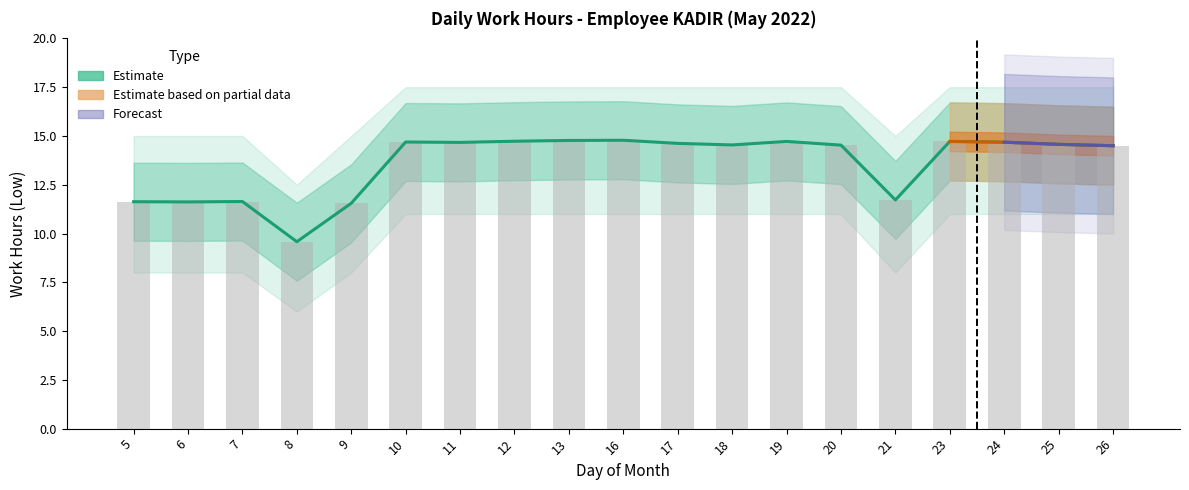

What is the total value across all series at 7?

57.9